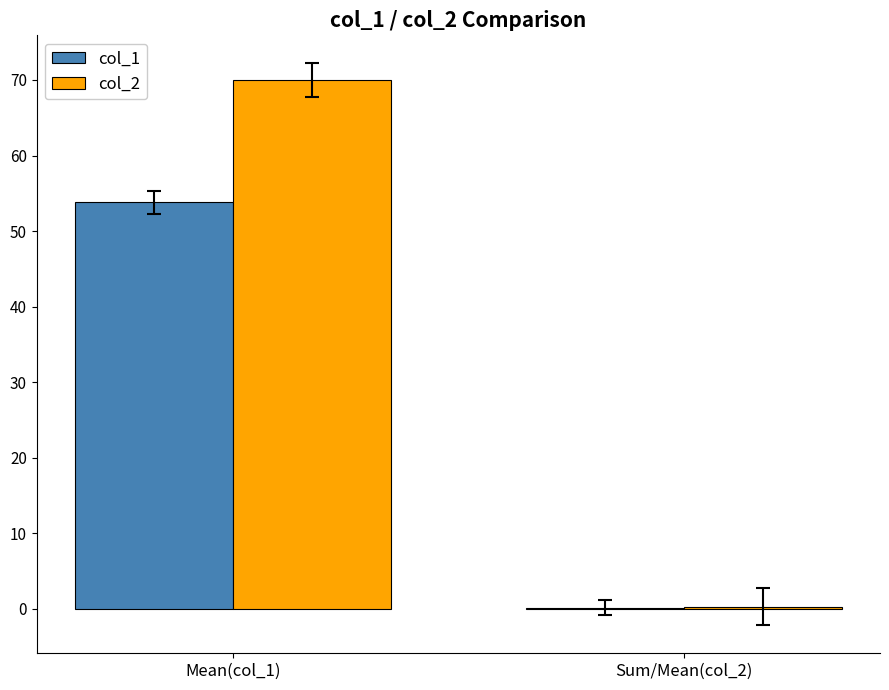

Does the chart contain stacked bars?

No